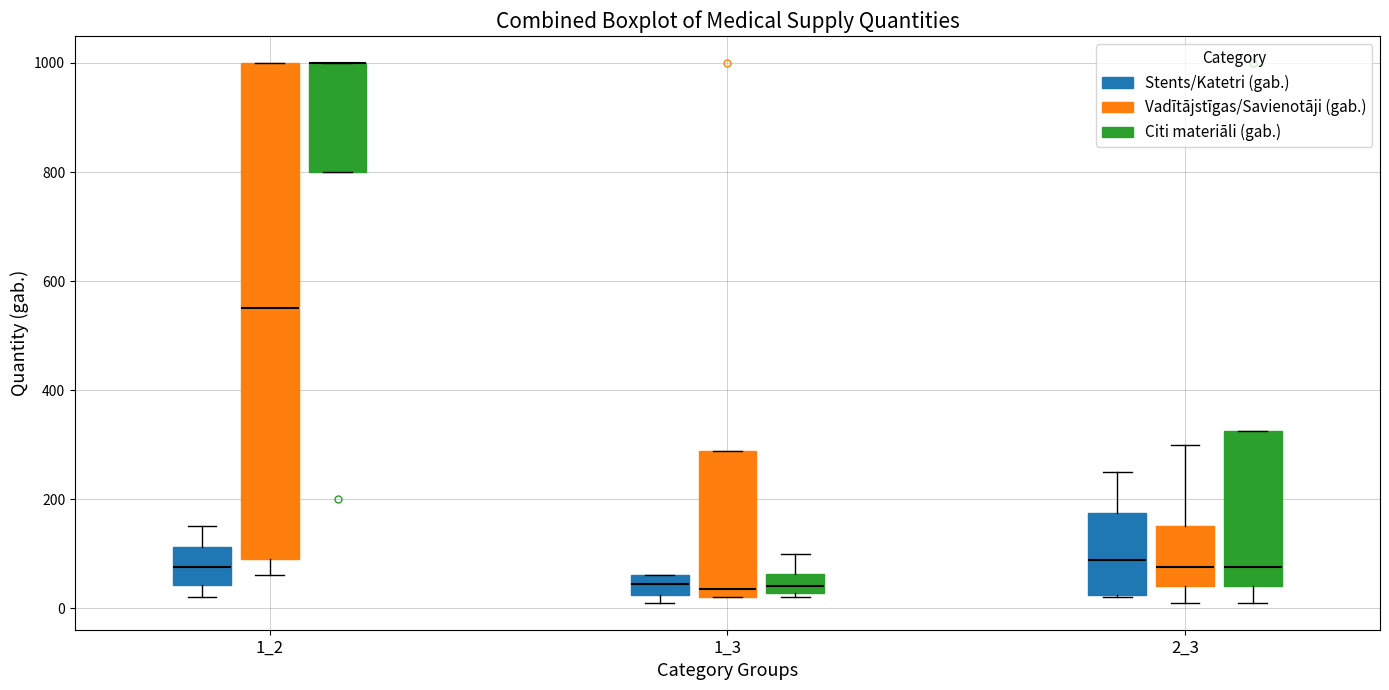

Comparing the boxes themselves (not the whiskers), which one is the tallest?

1_2 (Vadītājstīgas/Savienotāji (gab.))